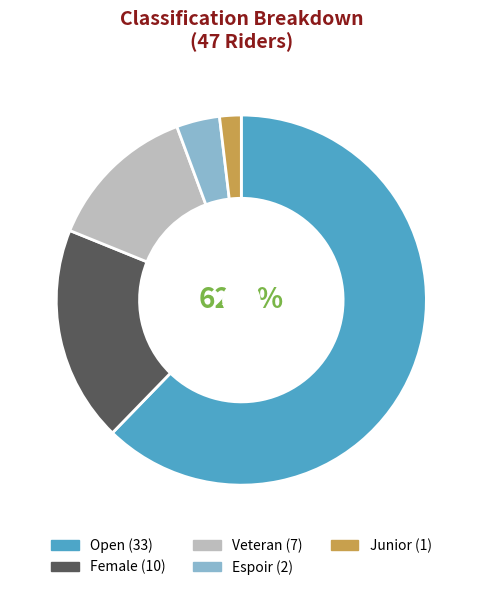

Is the sum of Open and Junior greater than half?

Yes